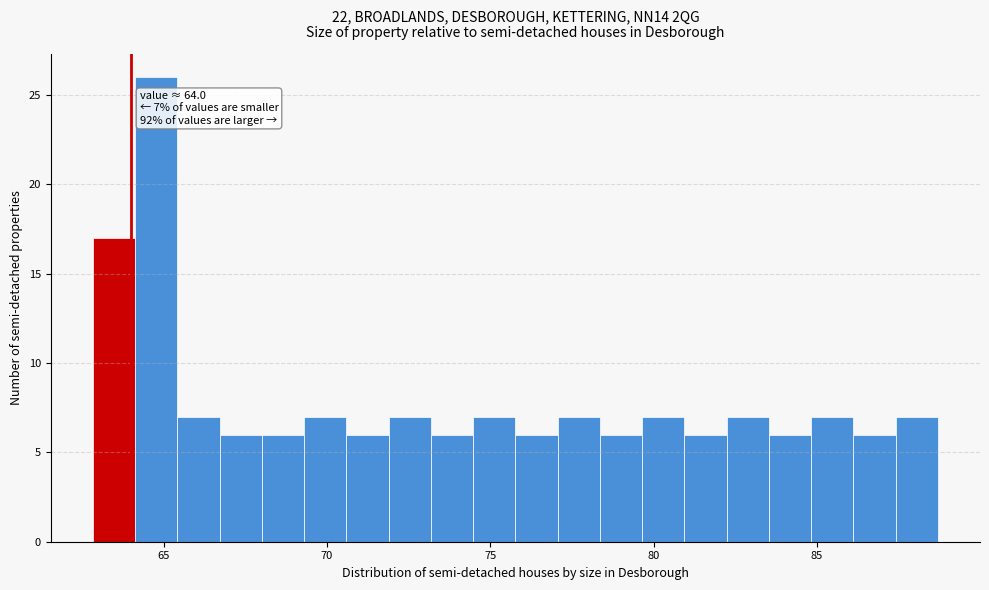

Around what value on the x-axis is the tallest bar? Give the approximate position of its centre, as read against the axis.

65.0